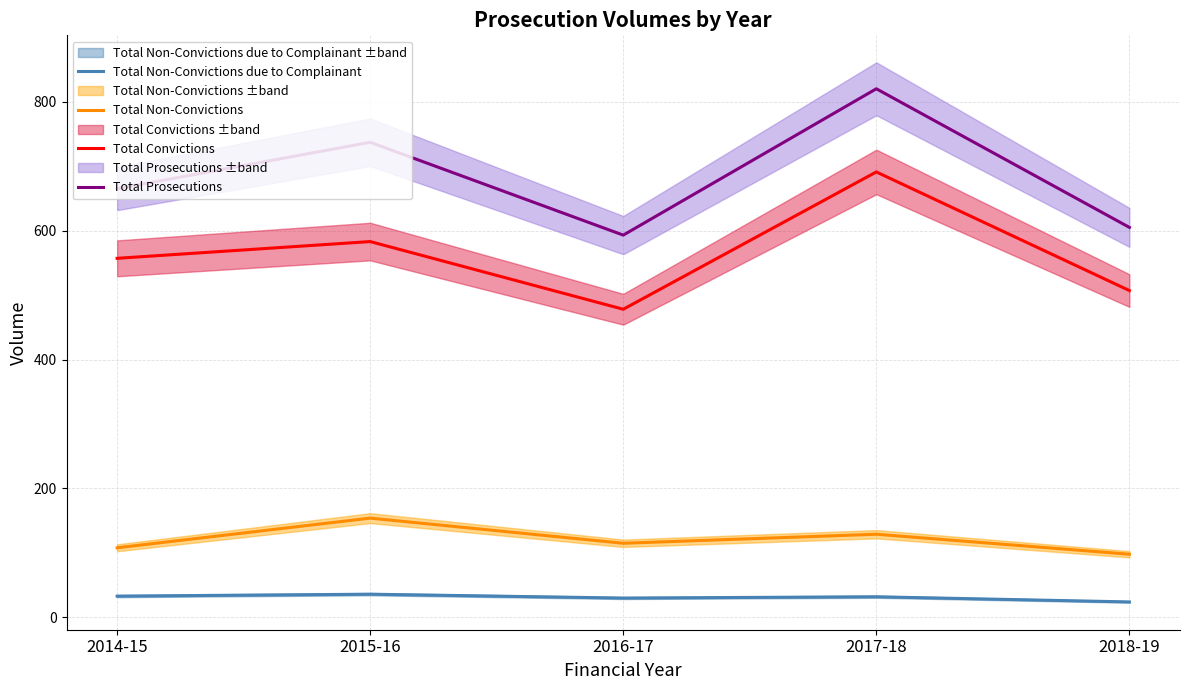

Rank the series by their maximum value, from lowest to highest.

Total Non-Convictions due to Complainant, Total Non-Convictions, Total Convictions, Total Prosecutions